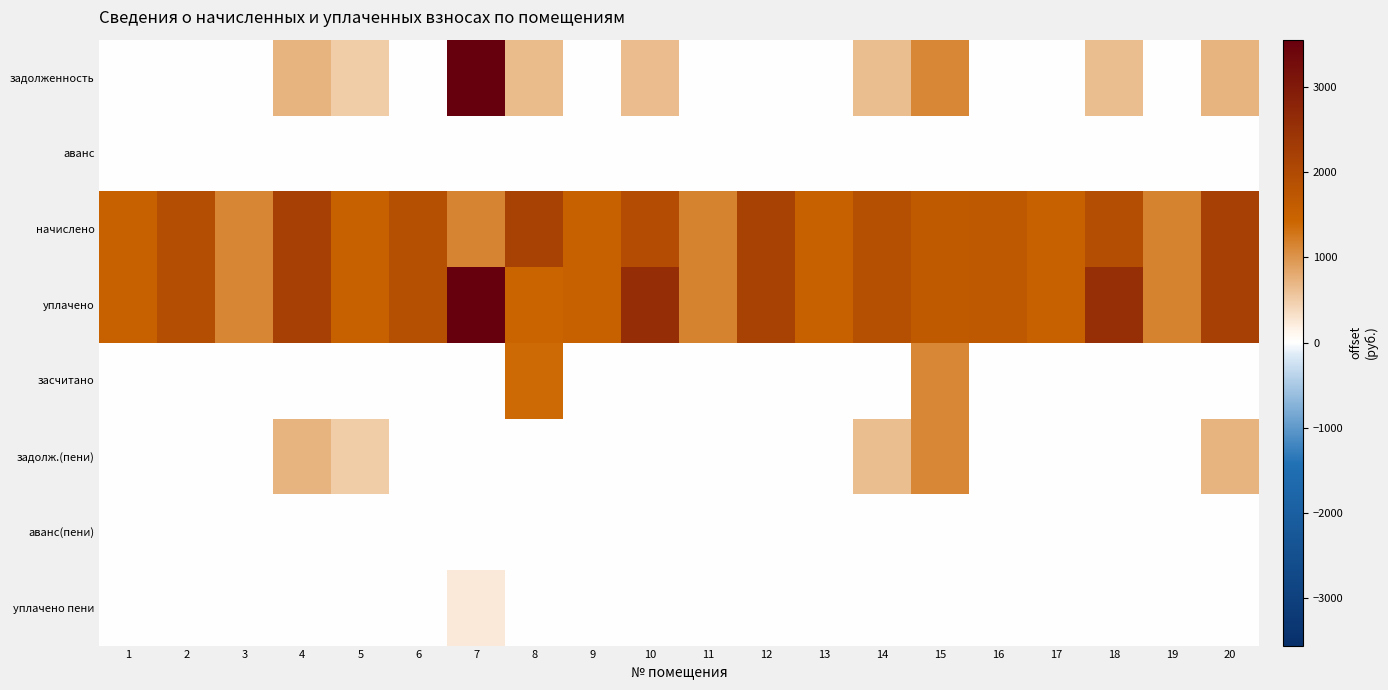

At how many categories does at least one series exceed 4743?

1